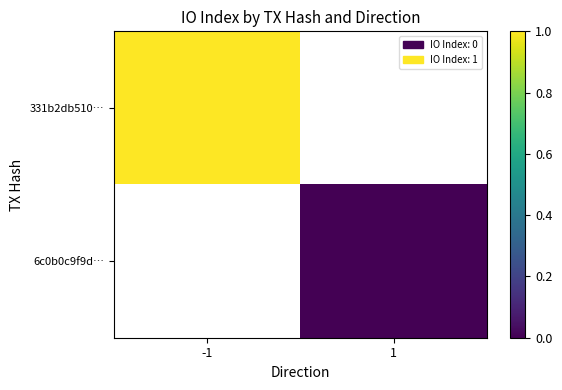

Count the number of categories in the chart.

2